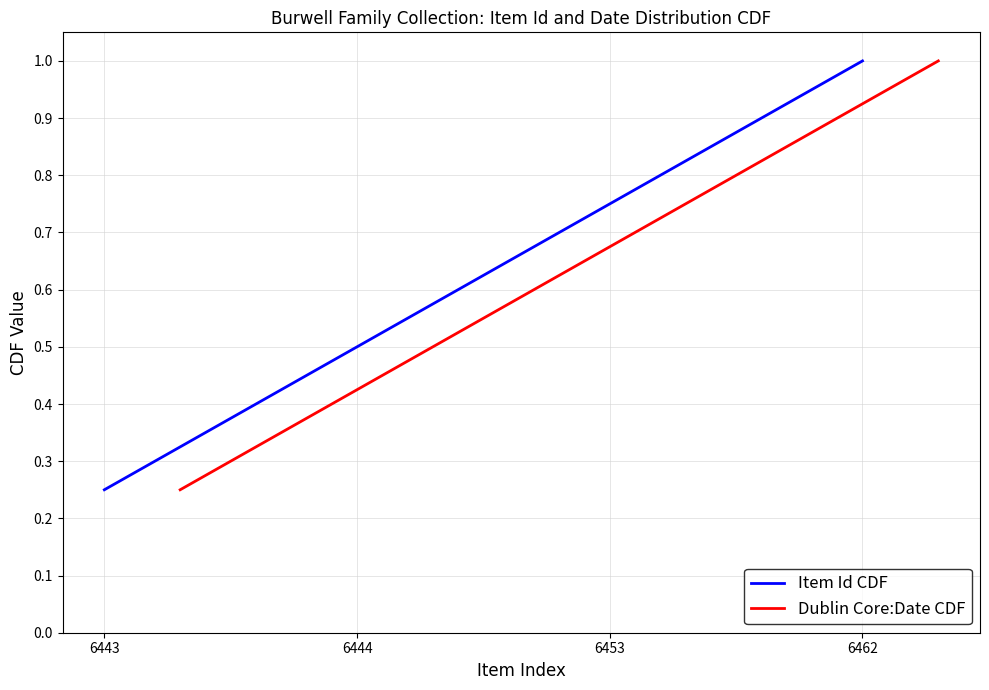

True or false: Dublin Core:Date CDF and Item Id CDF intersect in this chart.

False